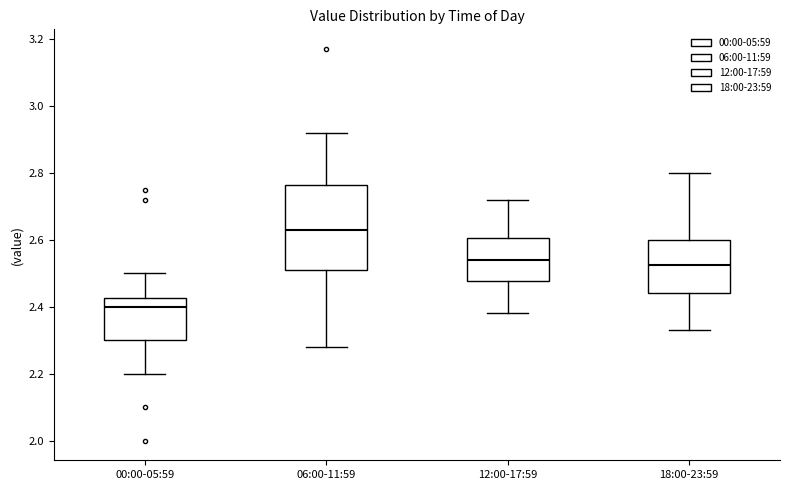

Reading left to right, read every box against the y-axis: the position of its median line, the range the box covers, and the ends of its whiskers. The values are not printed on the chart, so give them approximately, as read against the axis.

00:00-05:59: median 2.40, box 2.30 to 2.42, whiskers 2.20 to 2.50
06:00-11:59: median 2.64, box 2.52 to 2.76, whiskers 2.28 to 2.92
12:00-17:59: median 2.54, box 2.48 to 2.60, whiskers 2.38 to 2.72
18:00-23:59: median 2.52, box 2.44 to 2.60, whiskers 2.34 to 2.80